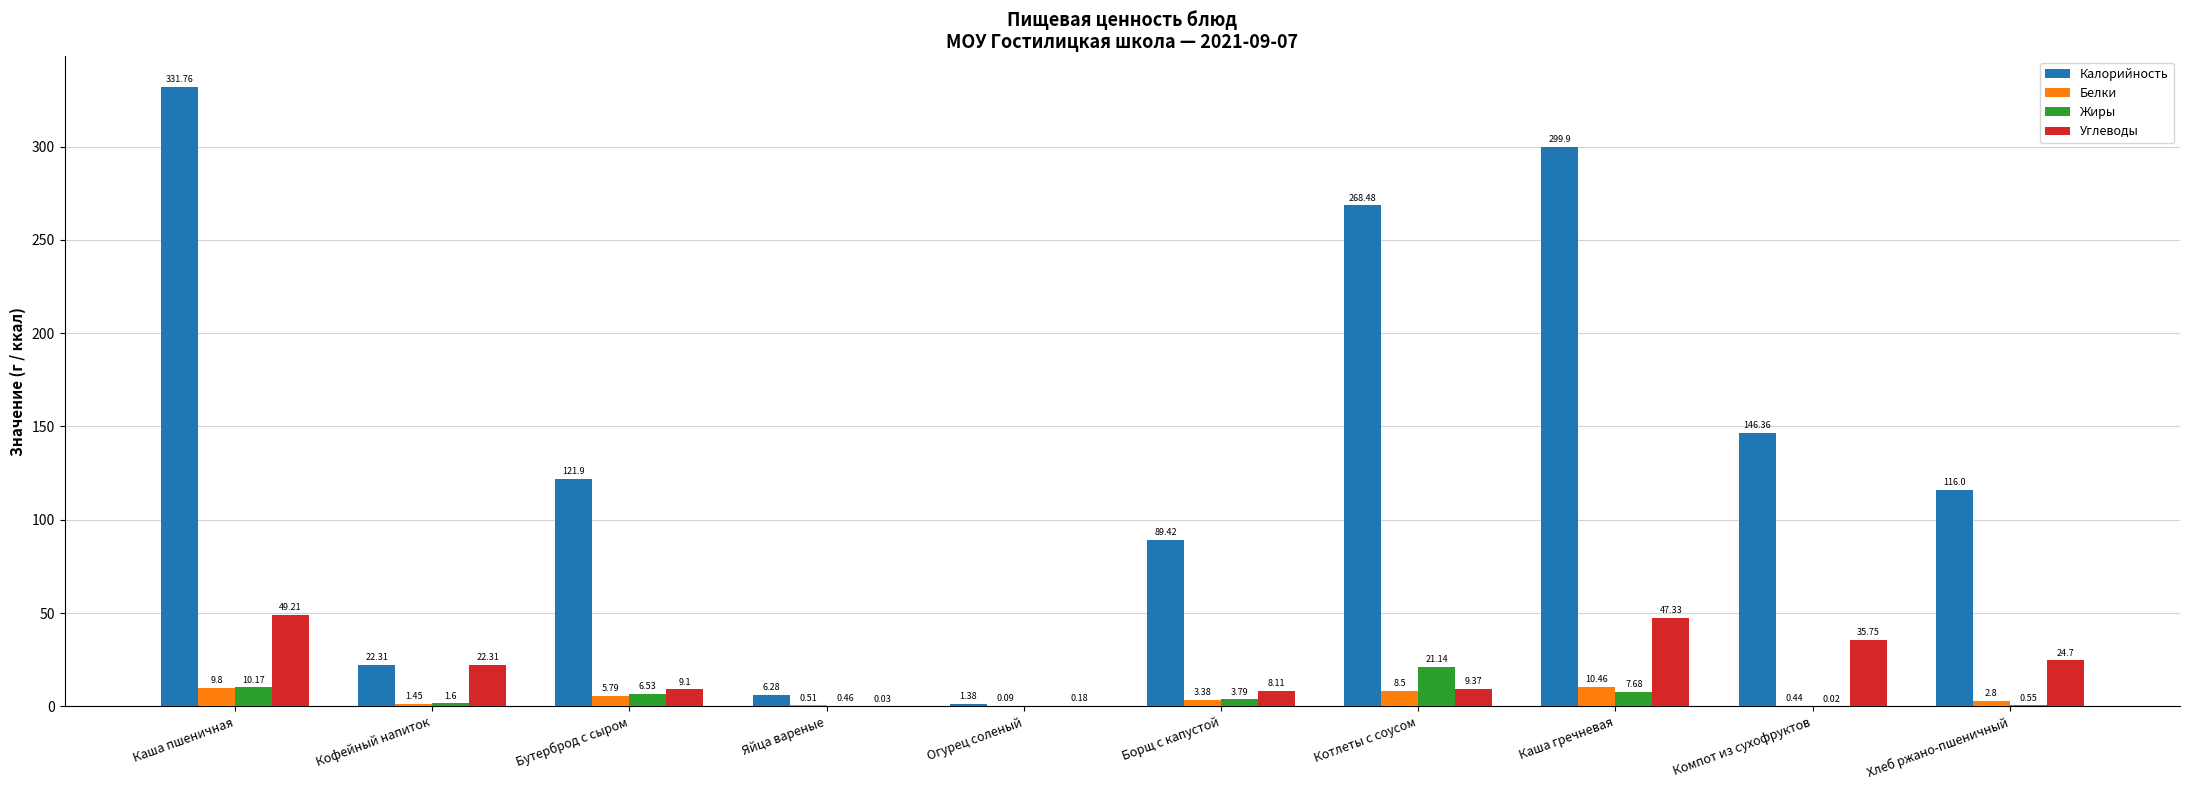

Between Яйца вареные and Борщ с капустой, which series saw the biggest shift?

Калорийность